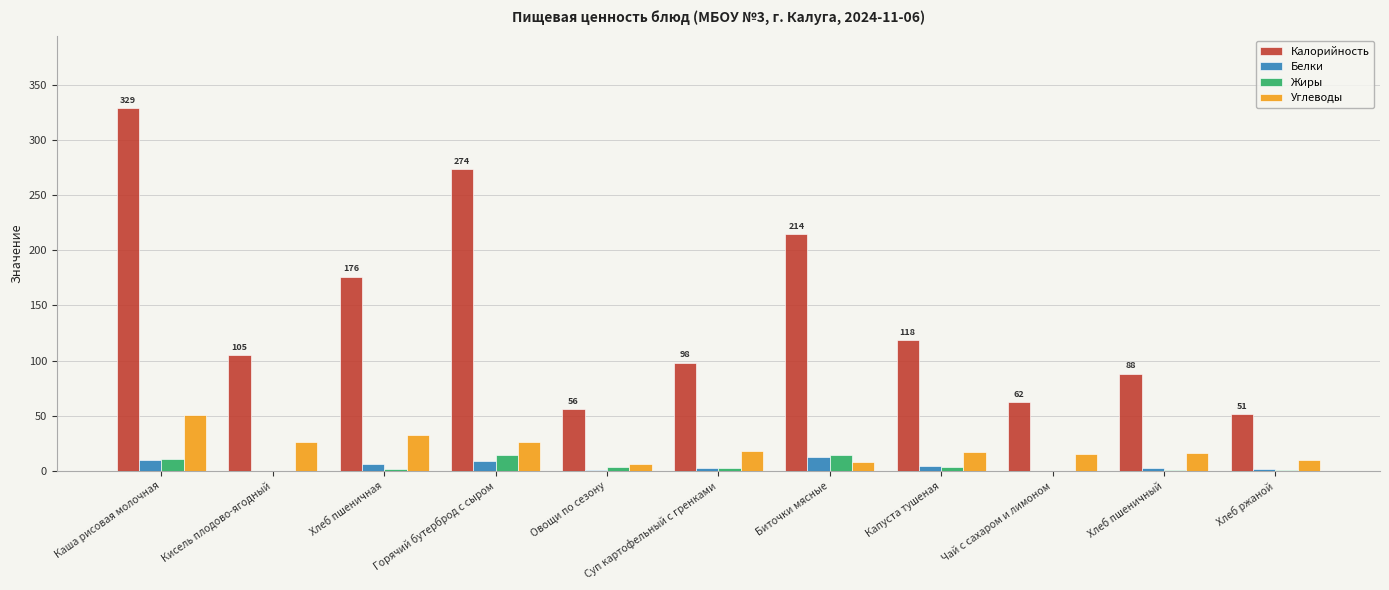

What is the greatest value displayed?

328.8